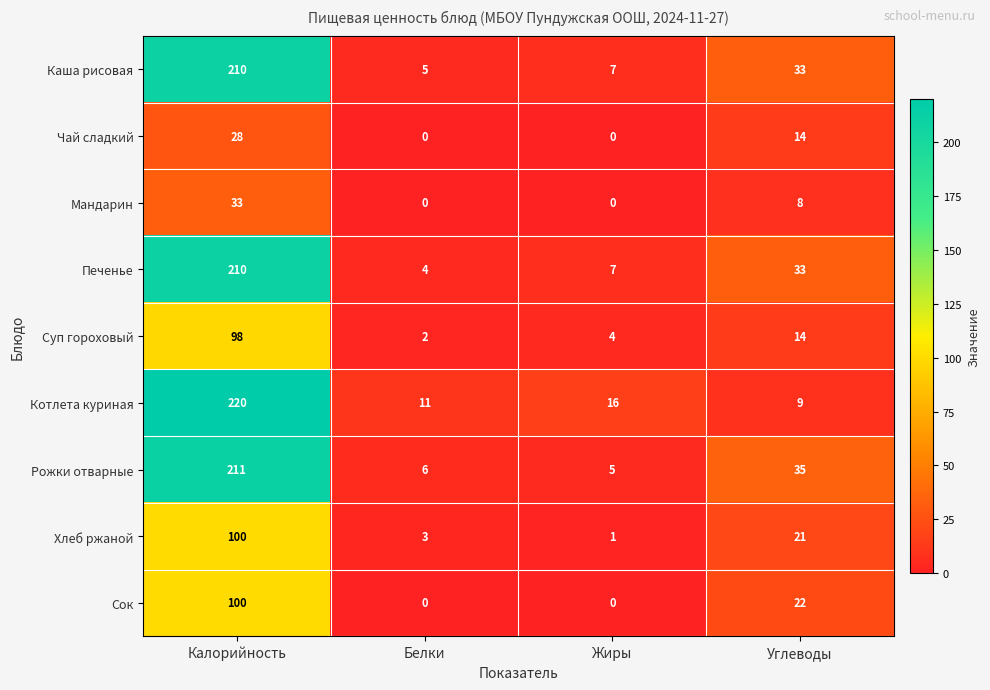

List the labels in order of Каша рисовая value, largest first.

Калорийность, Углеводы, Жиры, Белки